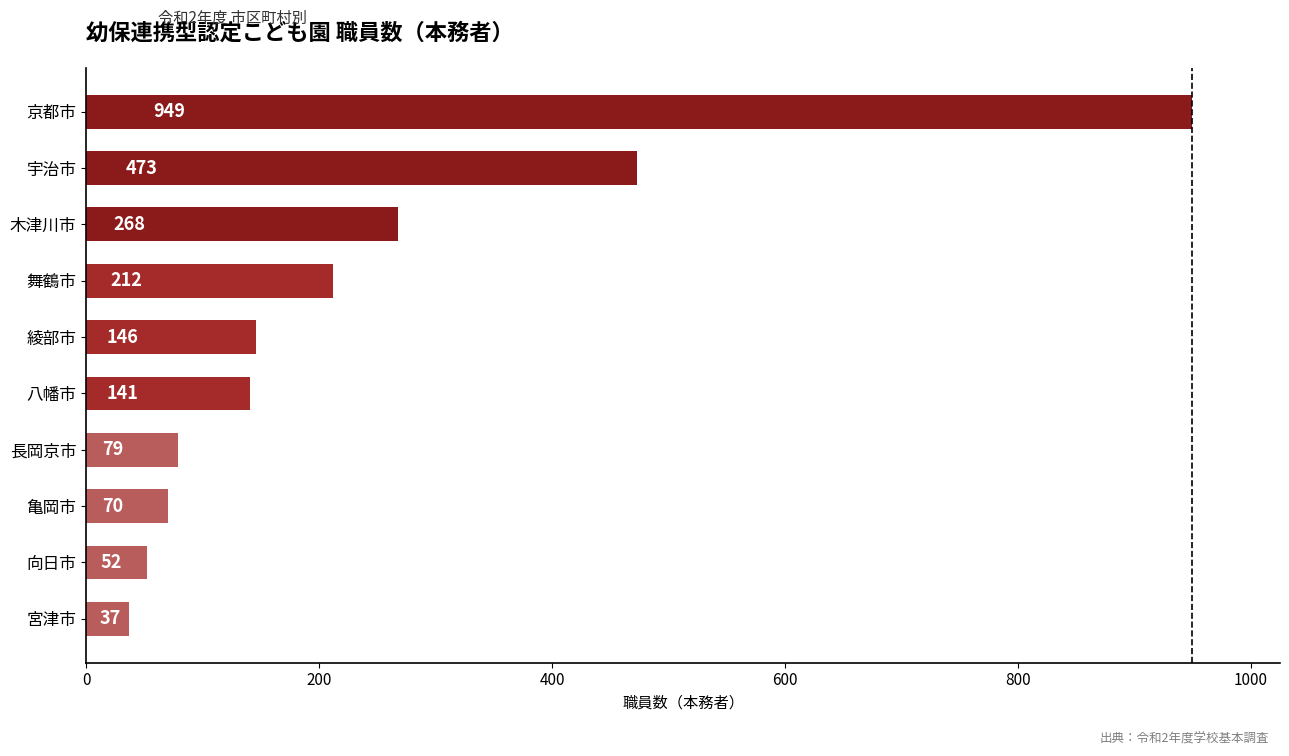

Does the chart contain any negative values?

No